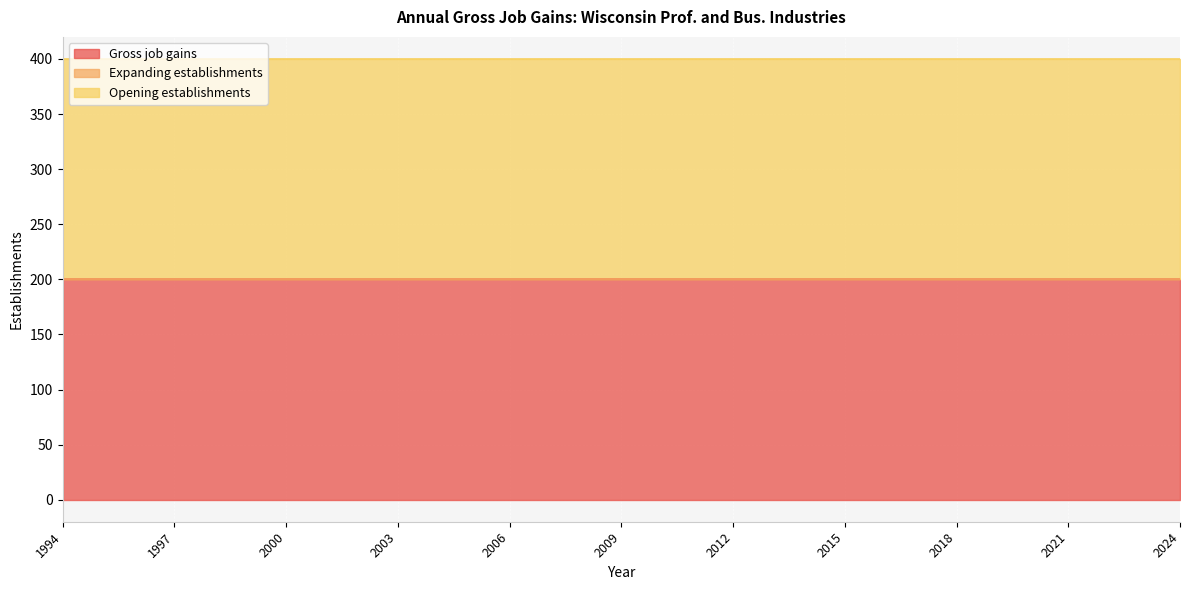

Count the number of categories in the chart.

31